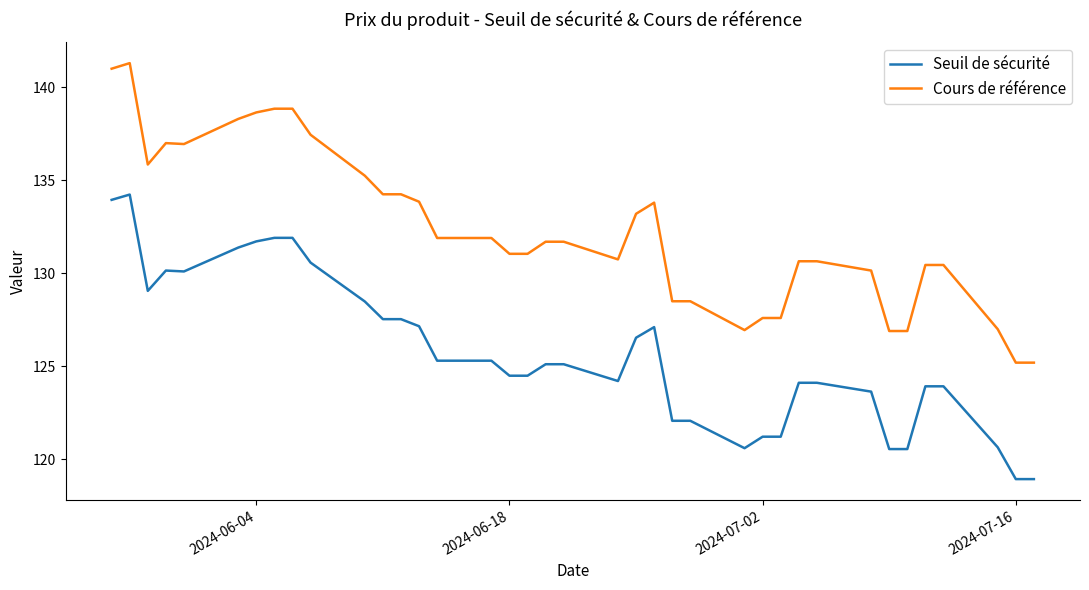

How many distinct data groups are displayed?

2